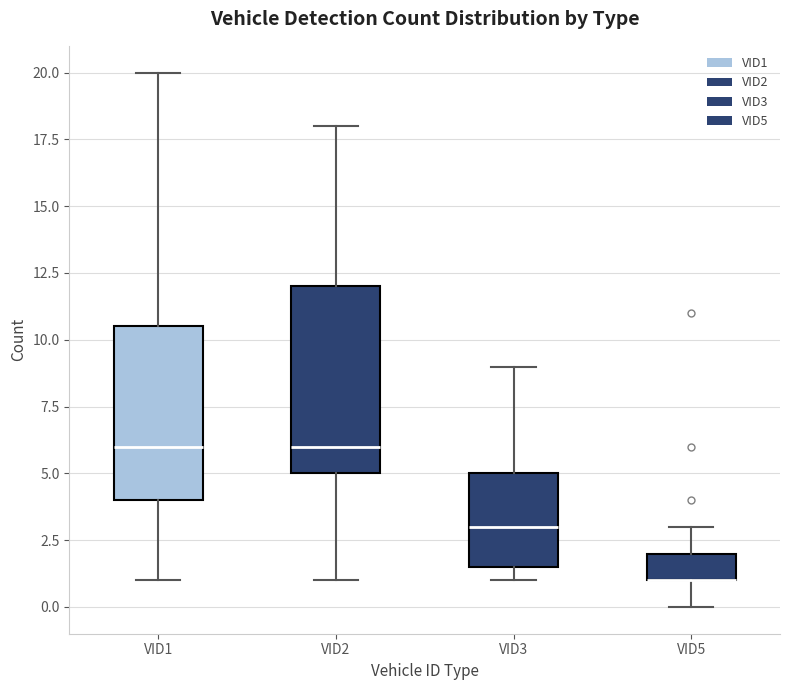

Reading left to right, read every box against the y-axis: the position of its median line, the range the box covers, and the ends of its whiskers. The values are not printed on the chart, so give them approximately, as read against the axis.

VID1: median 6.0, box 4.0 to 10.5, whiskers 1.0 to 20.0
VID2: median 6.0, box 5.0 to 12.0, whiskers 1.0 to 18.0
VID3: median 3.0, box 1.5 to 5.0, whiskers 1.0 to 9.0
VID5: median 1.0 (drawn on the box's lower edge), box 1.0 to 2.0, whiskers 0.0 to 3.0